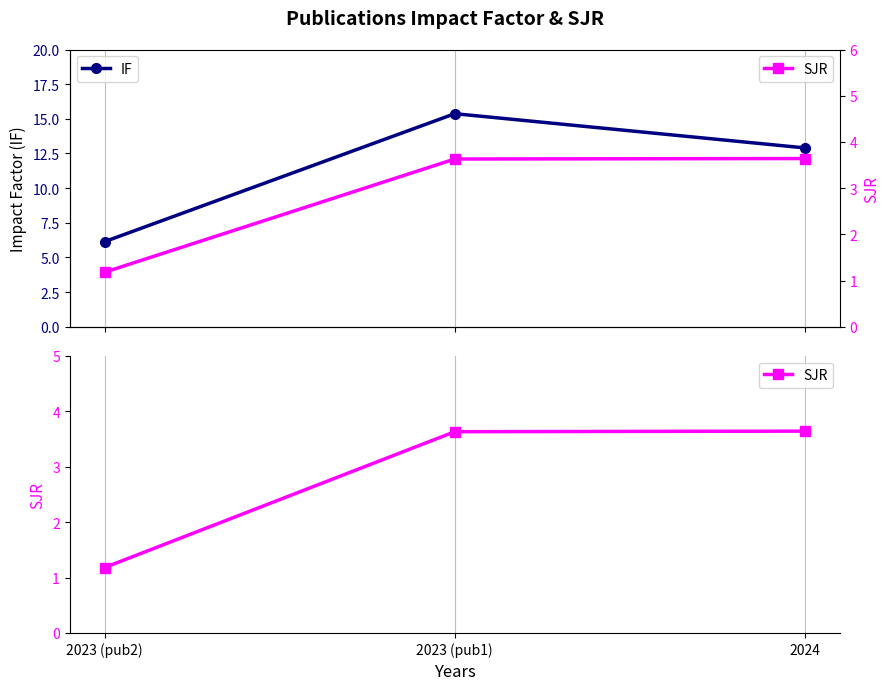

Does the chart display data point markers on the line(s)?

Yes